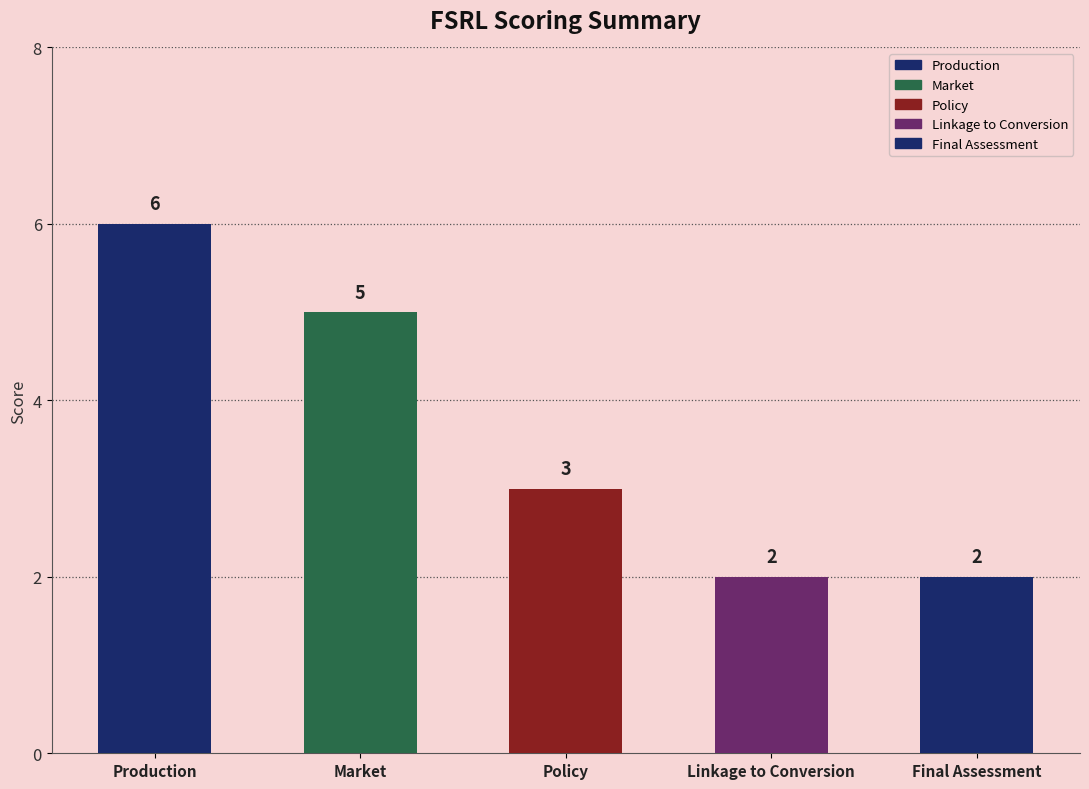

What is the value of the 3rd bar from the left?

3